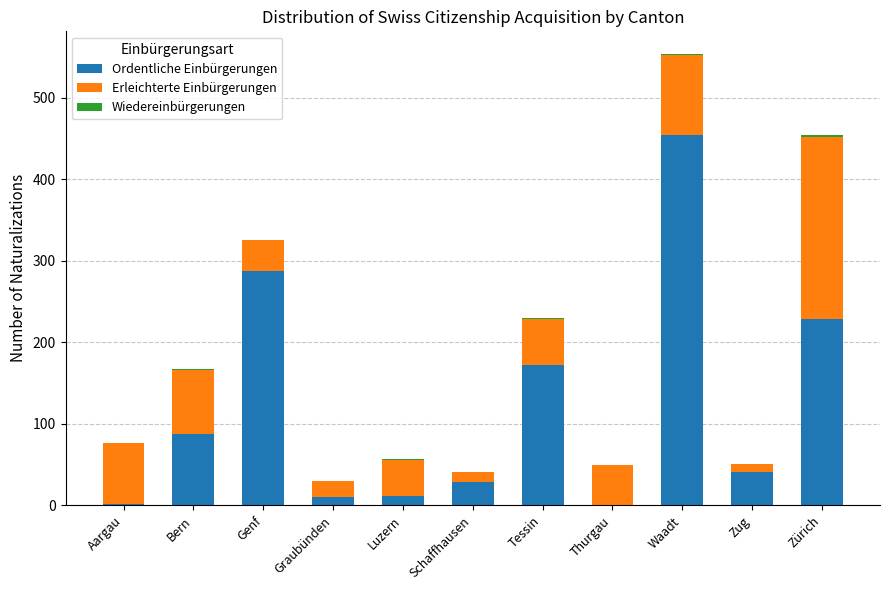

The Ordentliche Einbürgerungen series shows 387 at Genf. True or false?

False